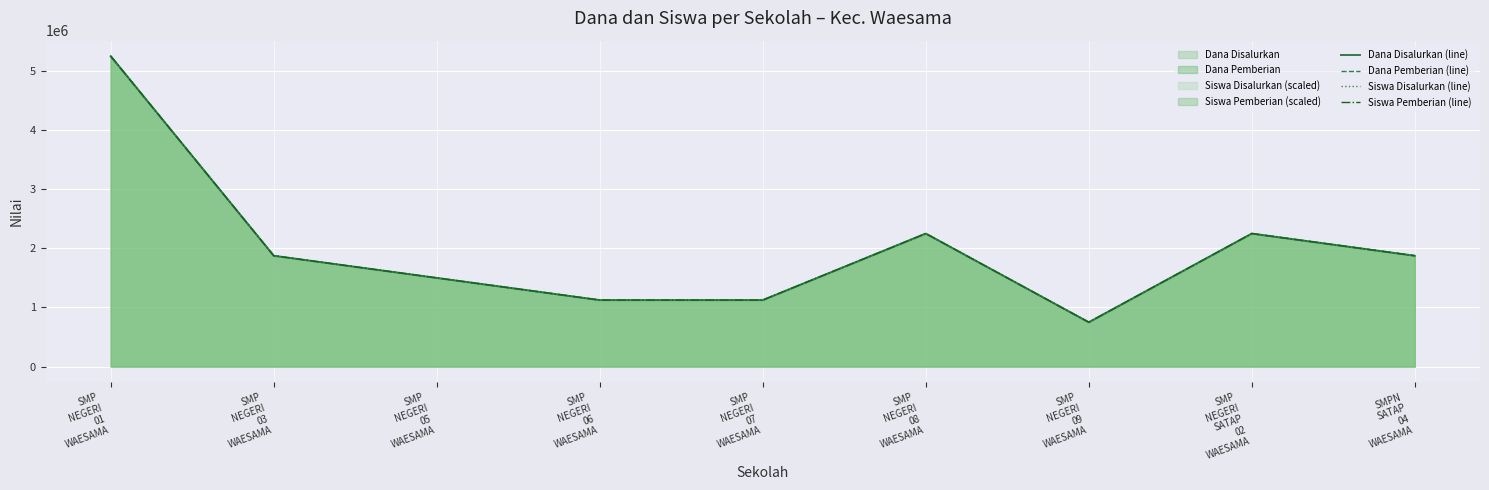

Between SMP
NEGERI
05
WAESAMA and SMP
NEGERI
06
WAESAMA, which series saw the biggest shift?

Dana Disalurkan (line)